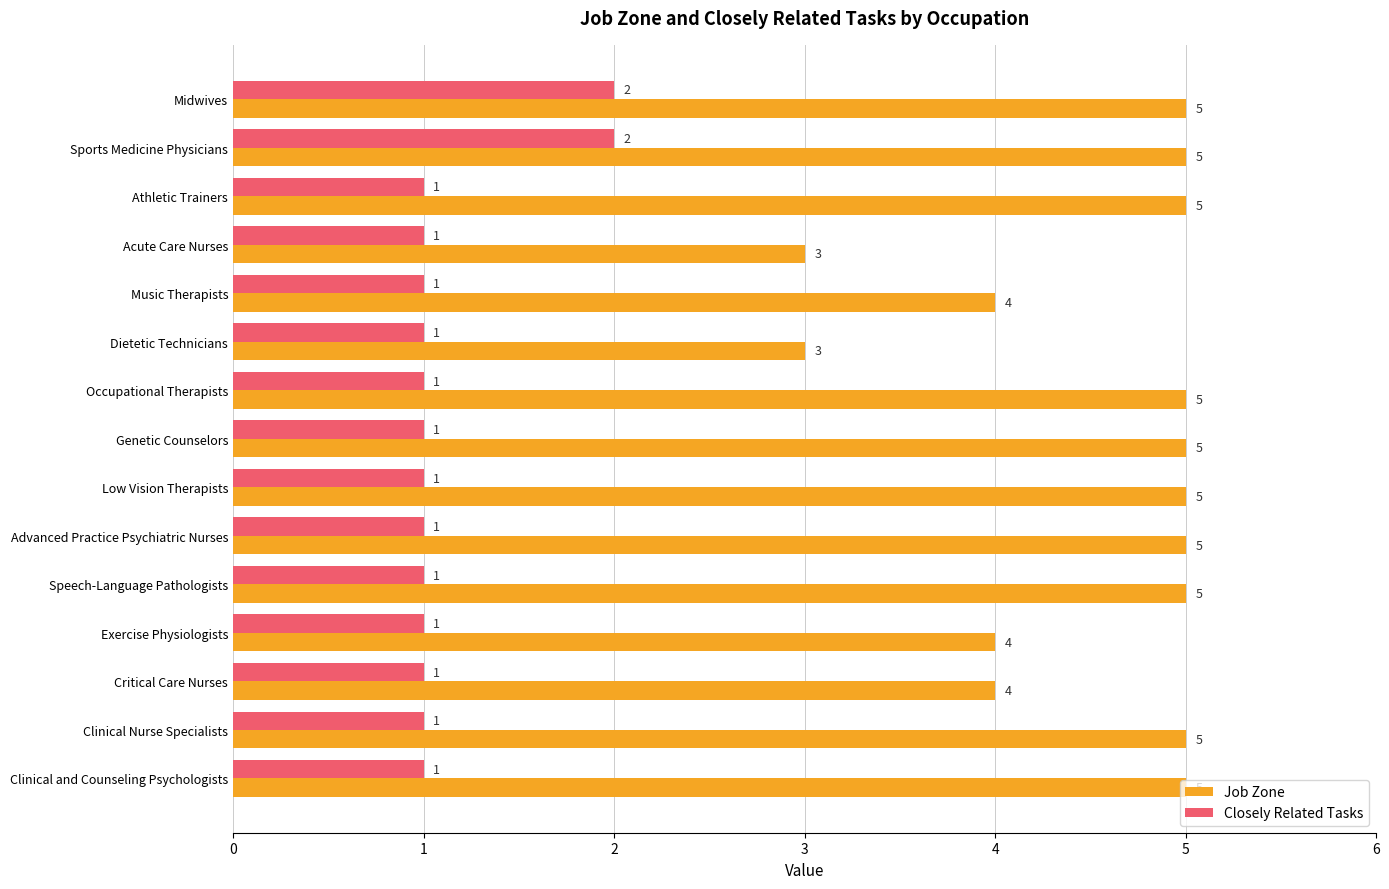

What is the sum of all Closely Related Tasks values?

17